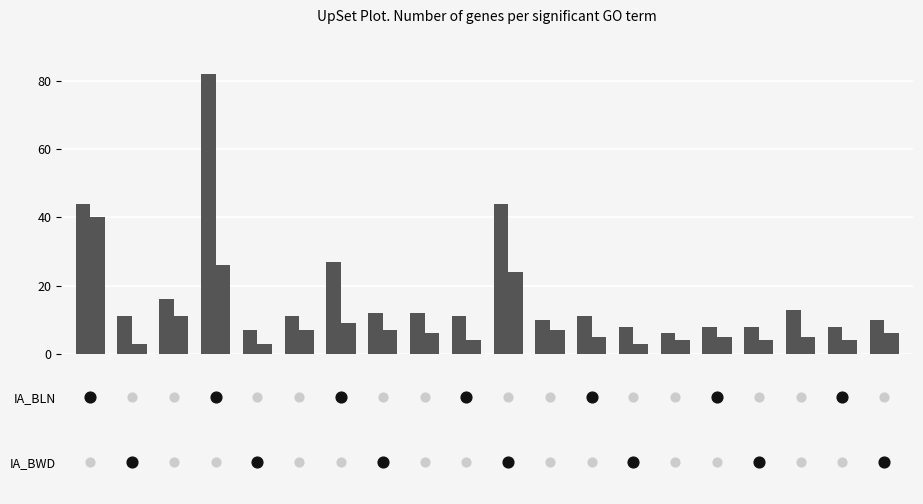

What are all the series names shown in the legend?

IA_BLN, IA_BWD